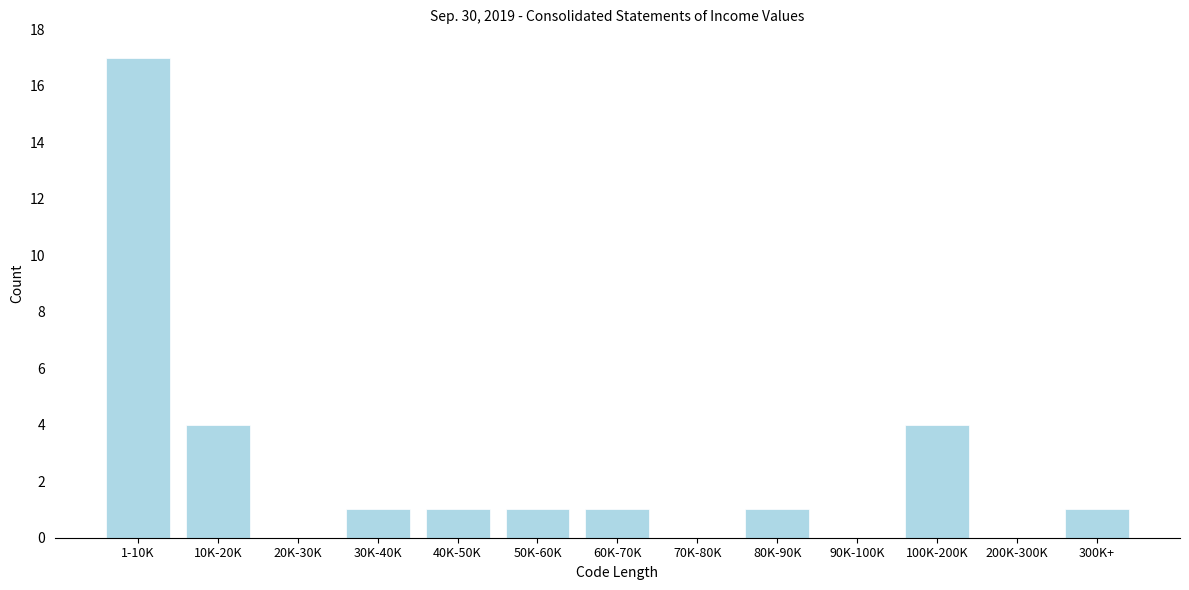

Reading left to right, transcribe all the data shown in this chart.

1-10K=17	10K-20K=4	20K-30K=0	30K-40K=1	40K-50K=1	50K-60K=1	60K-70K=1	70K-80K=0	80K-90K=1	90K-100K=0	100K-200K=4	200K-300K=0	300K+=1